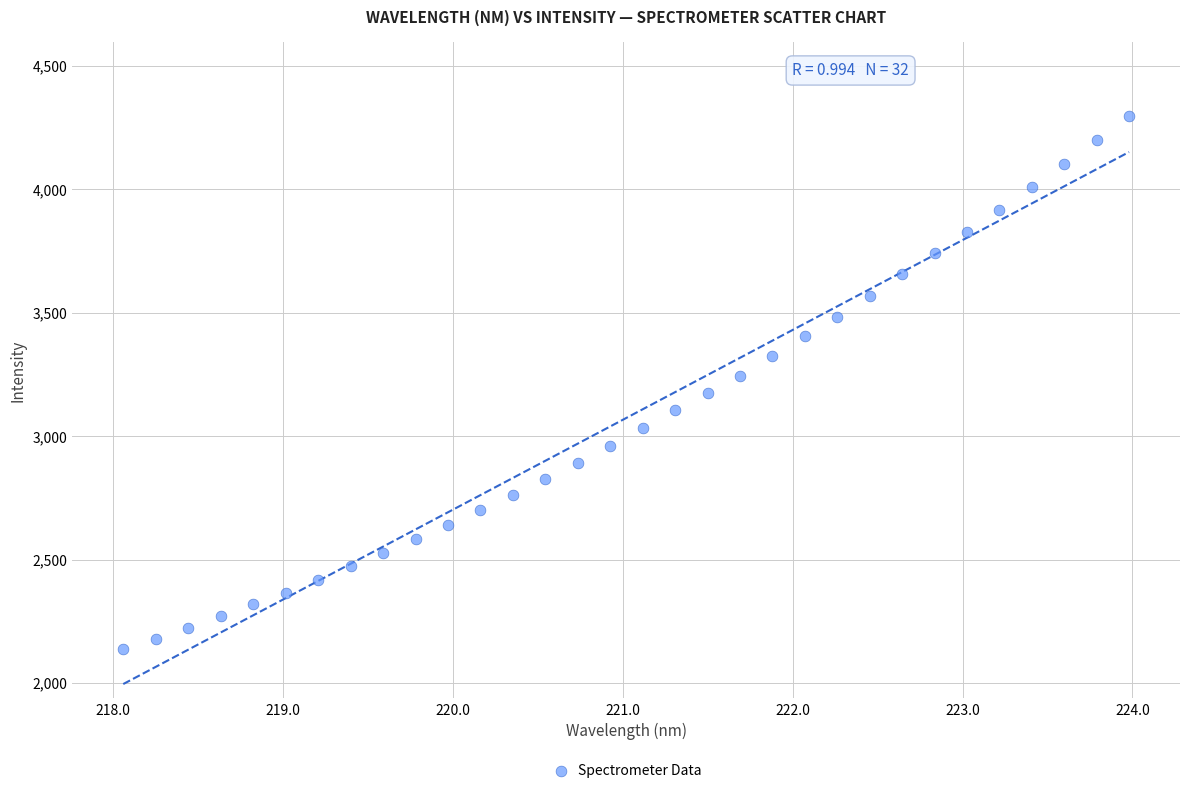

What is the range of Y values (max minus min)?

2158.8